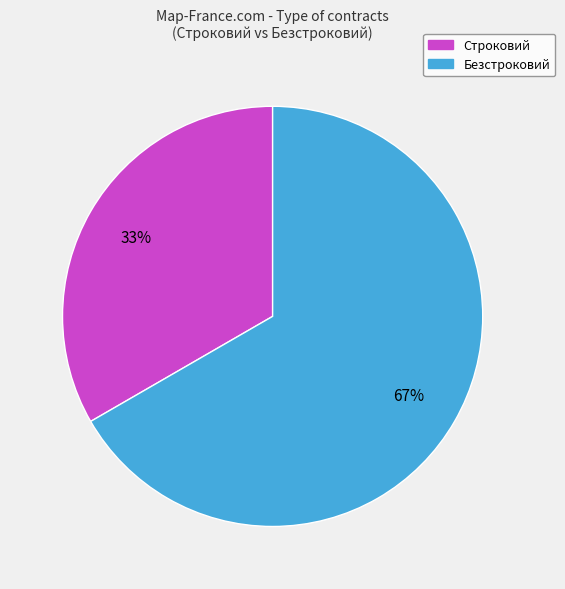

To the nearest percent, what is the combined percentage of Безстроковий and Строковий?

100%